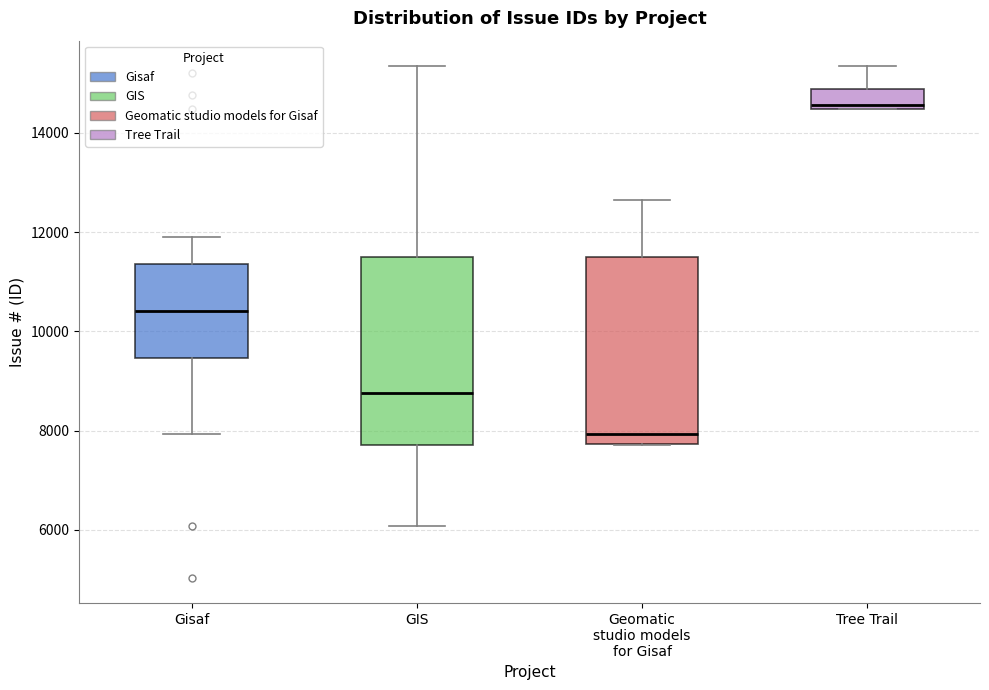

Reading left to right, transcribe this box plot: for each box, give where its median line is, the range the box spans, and where its two whiskers end, as read against the y-axis. The values are not printed on the chart, so give them approximately, as read against the axis.

Gisaf: median 10400, box 9400 to 11400, whiskers 8000 to 12000
GIS: median 8800, box 7800 to 11400, whiskers 6000 to 15400
Geomatic studio models for Gisaf: median 8000, box 7800 to 11600, whiskers 7800 to 12600
Tree Trail: median 14600, box 14400 to 14800, whiskers 14400 to 15400